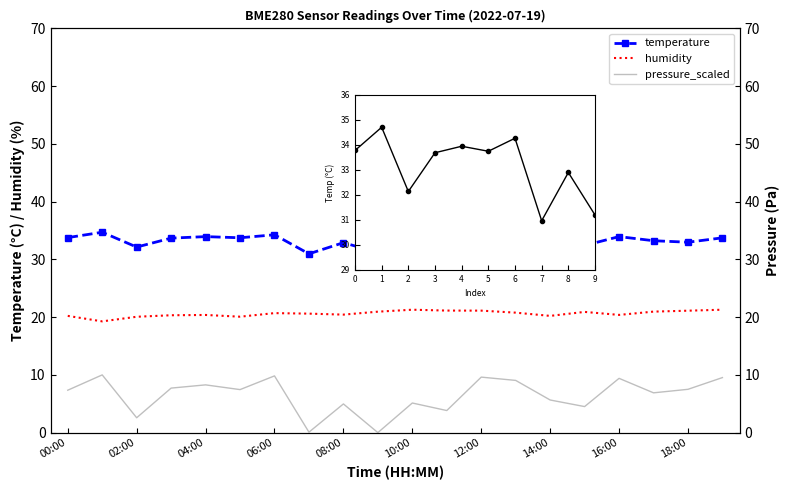

What is the difference between the second highest and second lowest values in the humidity series?

1.2